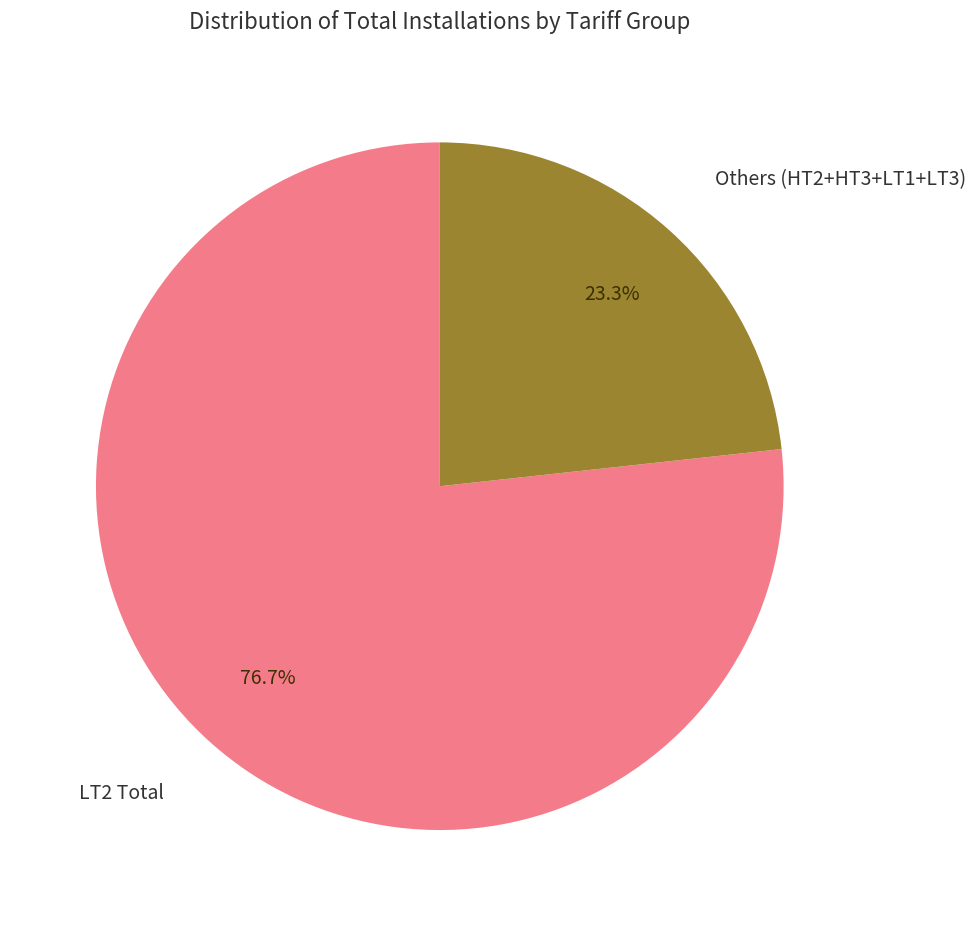

Does any single category account for the majority?

Yes